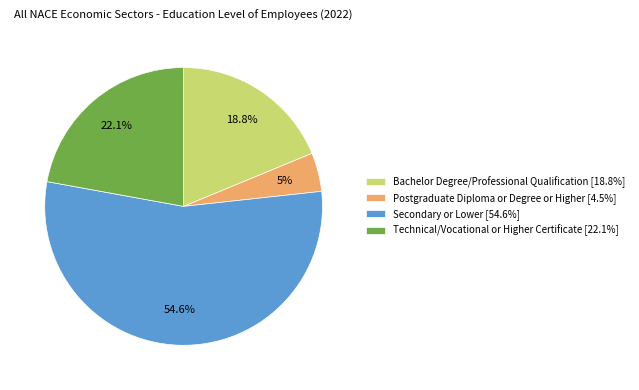

Which category has the biggest portion of the pie?

Secondary or Lower